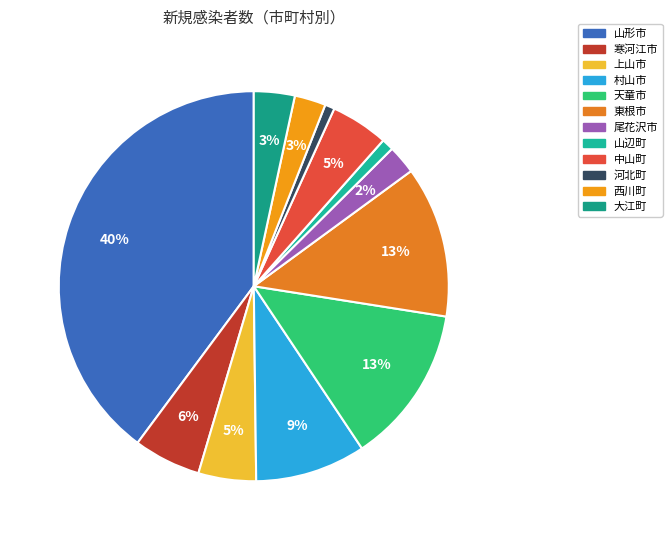

Which slice is the smallest?

河北町